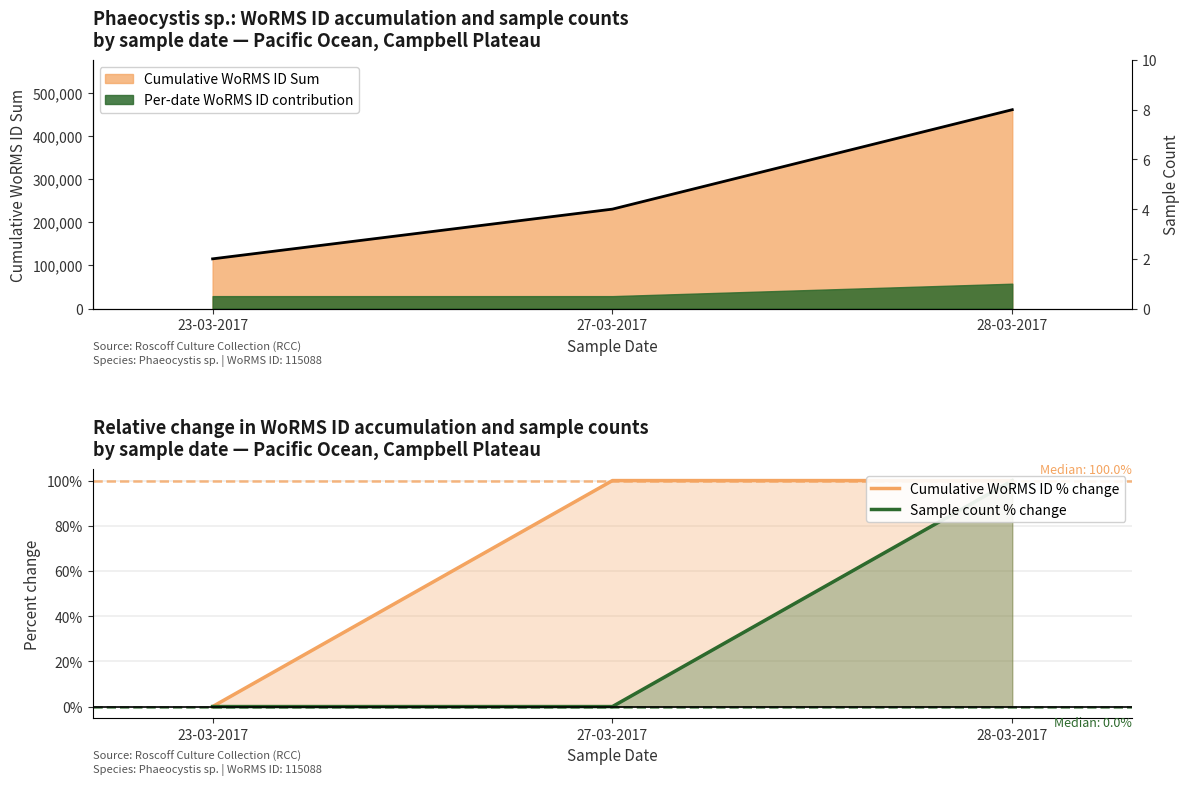

Which series has the largest total across all categories?

Cumulative WoRMS ID % change